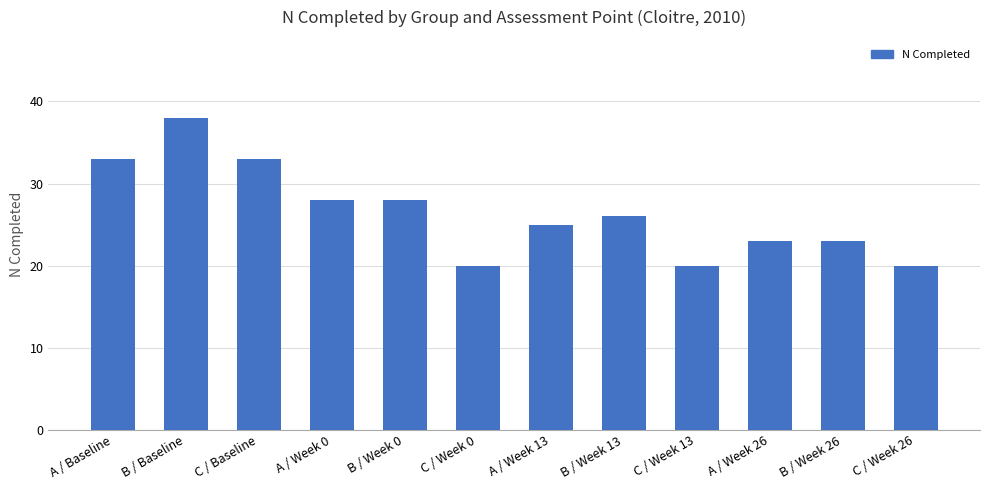

Approximately how many times larger is the value at B / Baseline compared to C / Baseline?

1.2